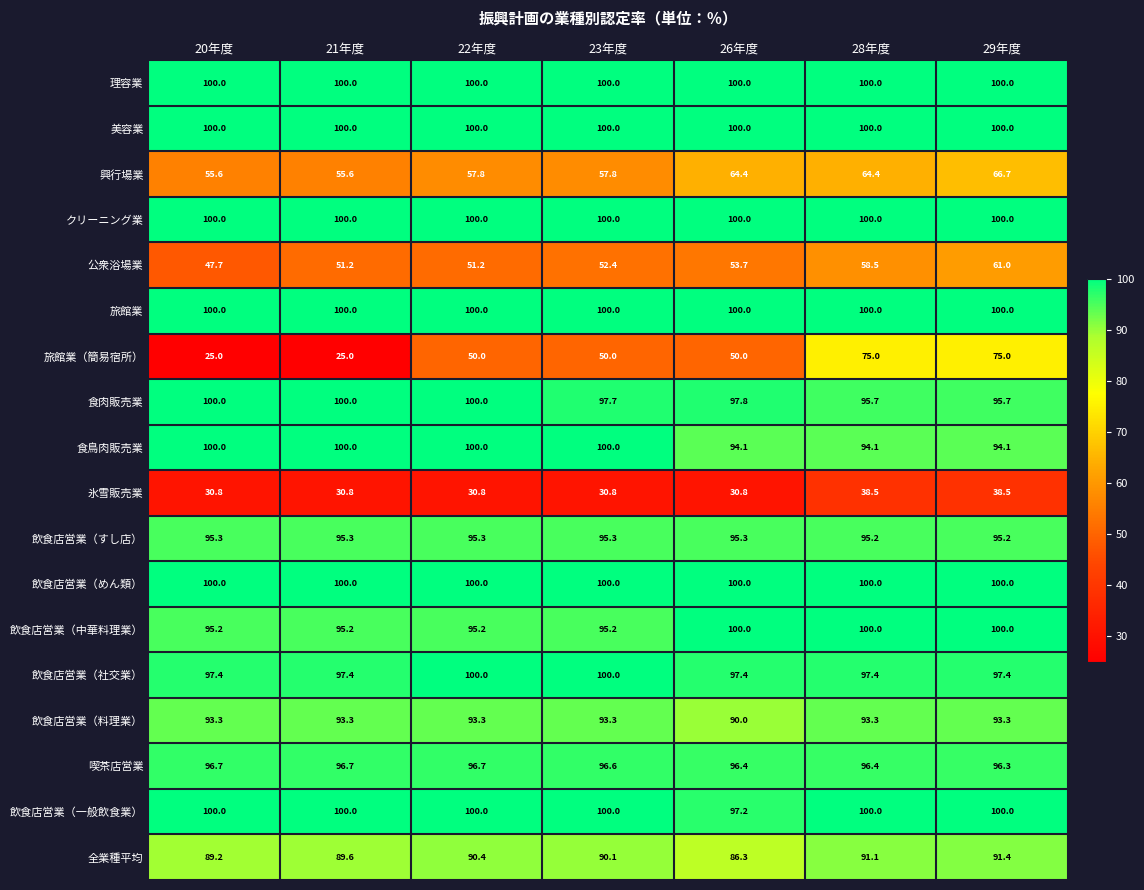

At which category is the sum across all series the highest?

29年度